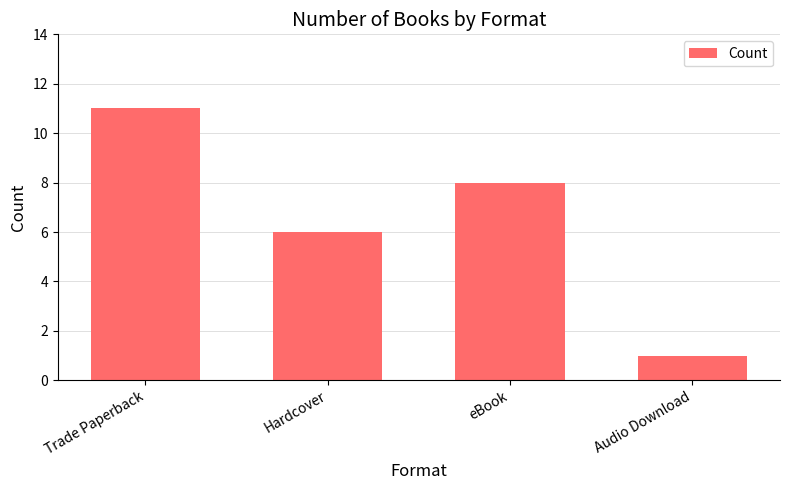

Between Hardcover and Audio Download, which is larger?

Hardcover